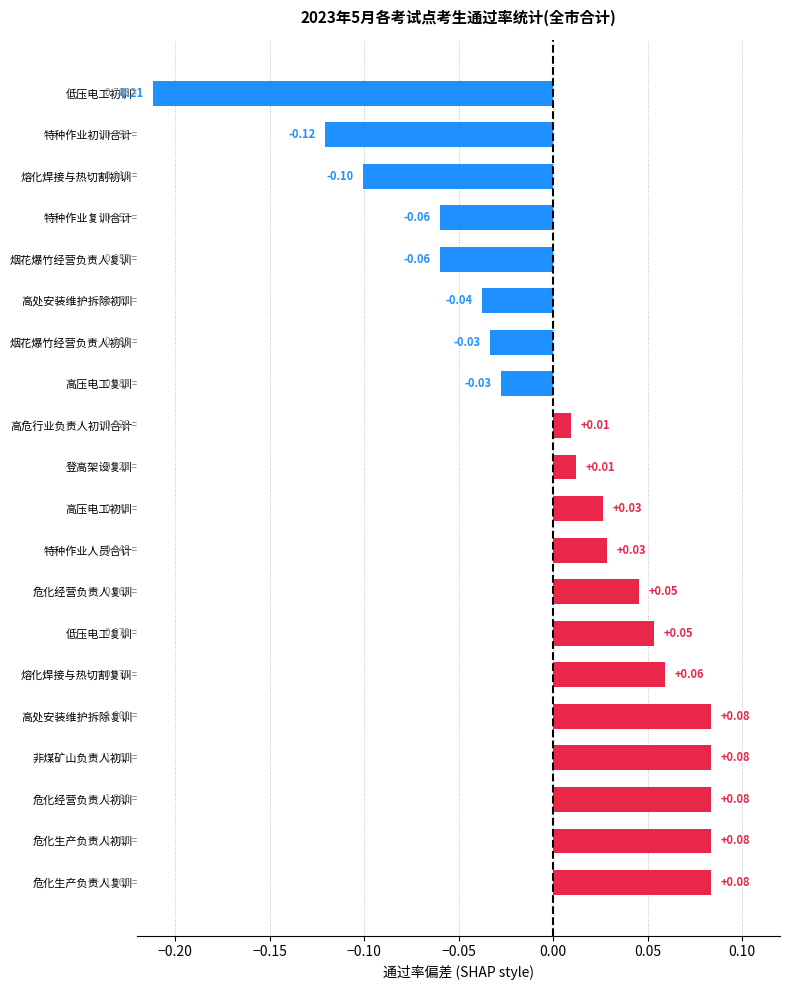

At which category does the chart reach its minimum across all series?

低压电工初训